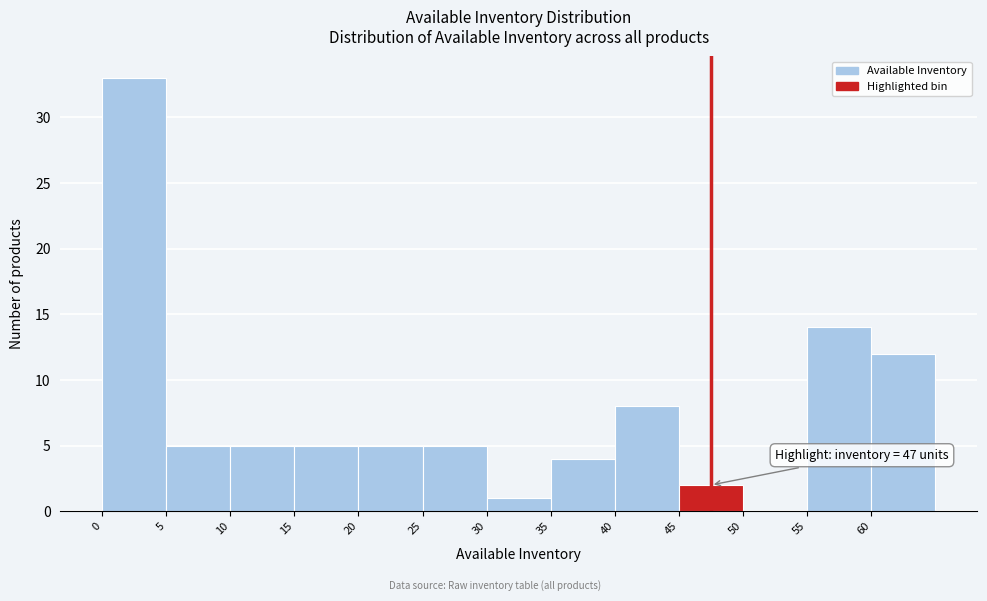

Which range on the x-axis has the tallest bar?

0 to 5